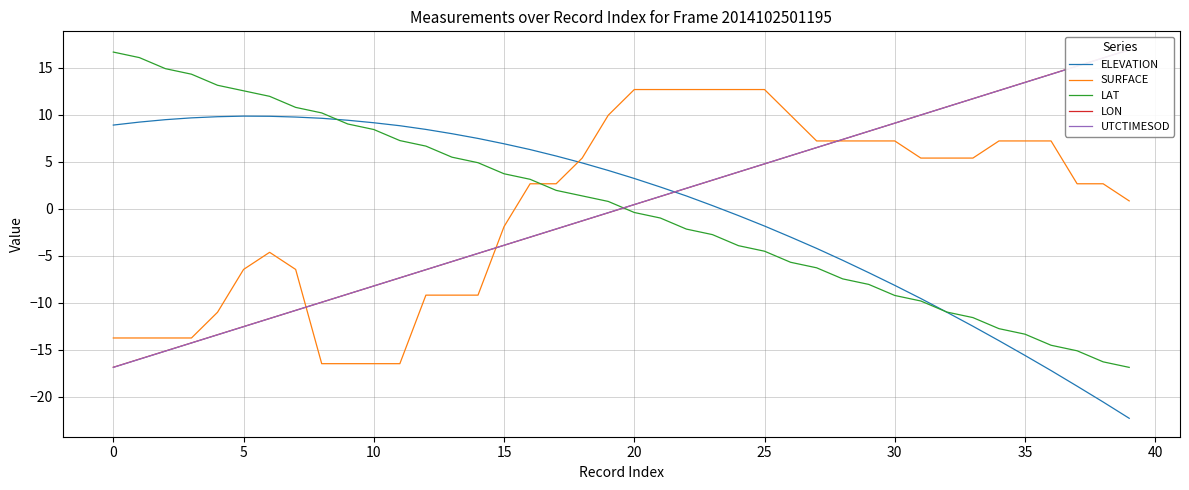

Is it true that ELEVATION equals 5.6 at 17?

True